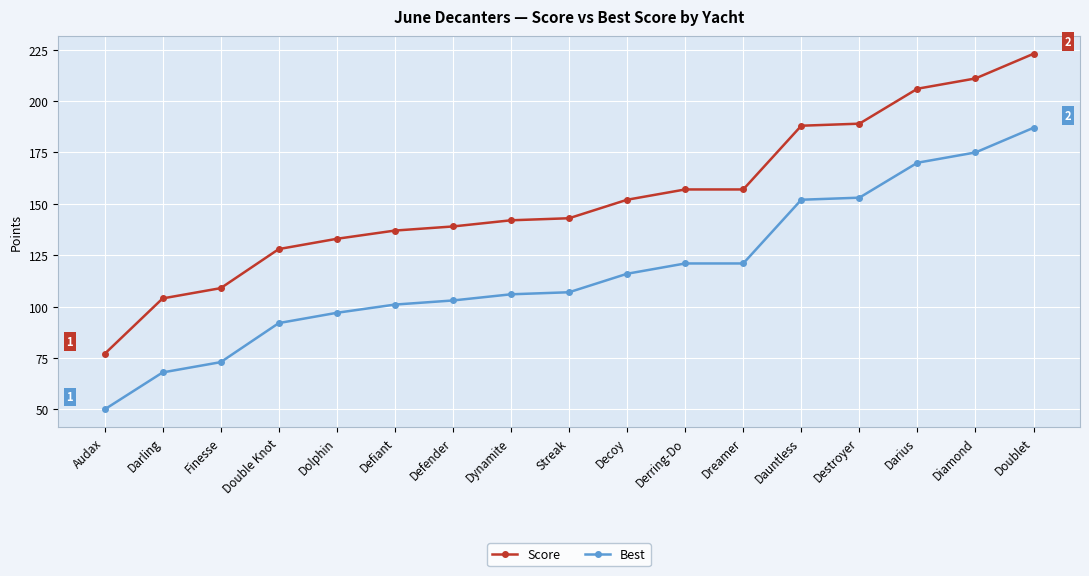

Is it true that Best equals 121 at Derring-Do?

True